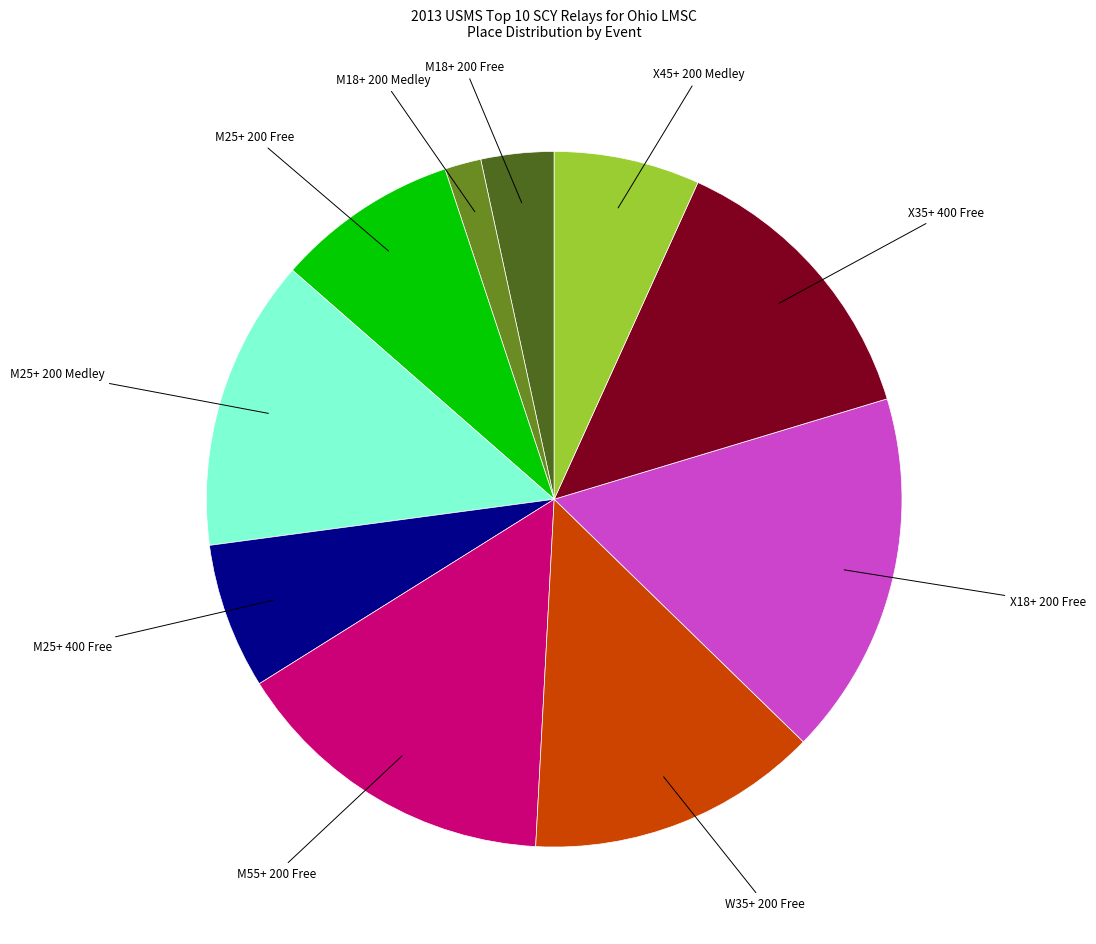

Is there any slice that represents more than half of the pie?

No